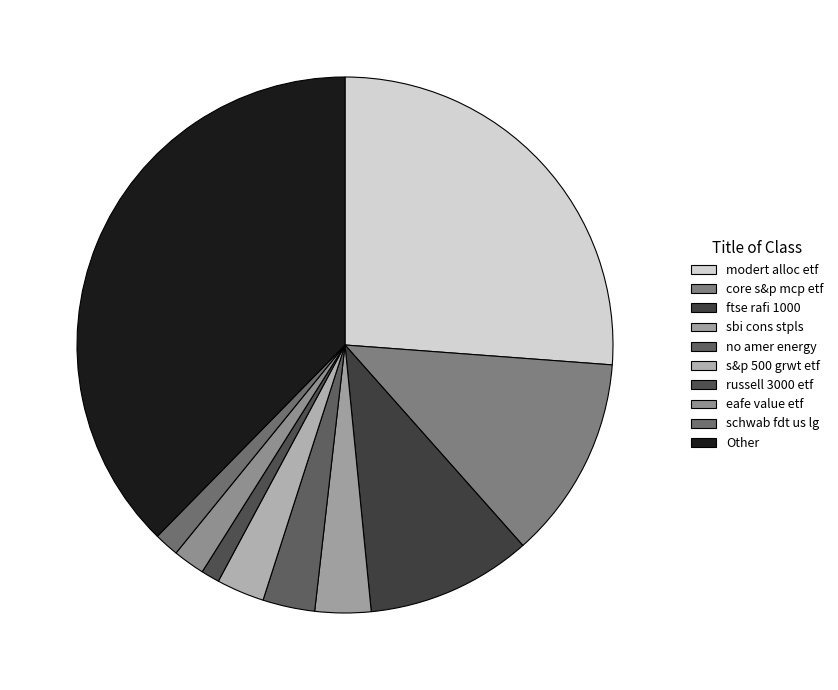

How many slices are in this pie chart?

10